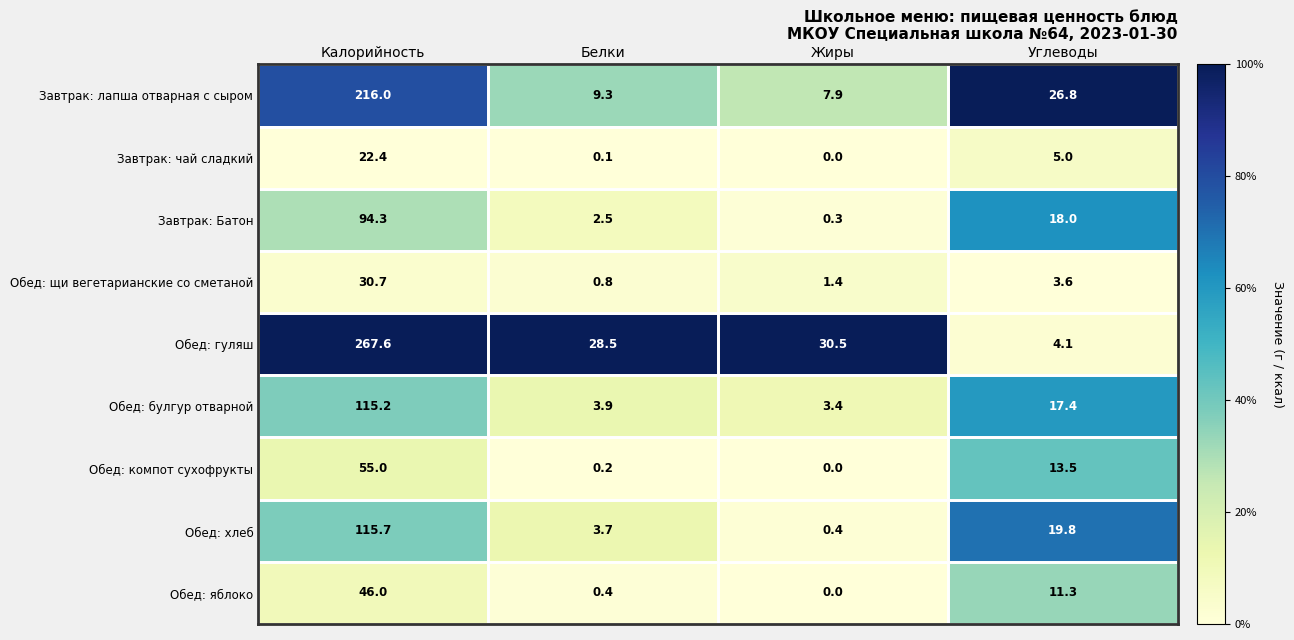

The value of Обед: компот сухофрукты at Жиры is 0.0. True or false?

True